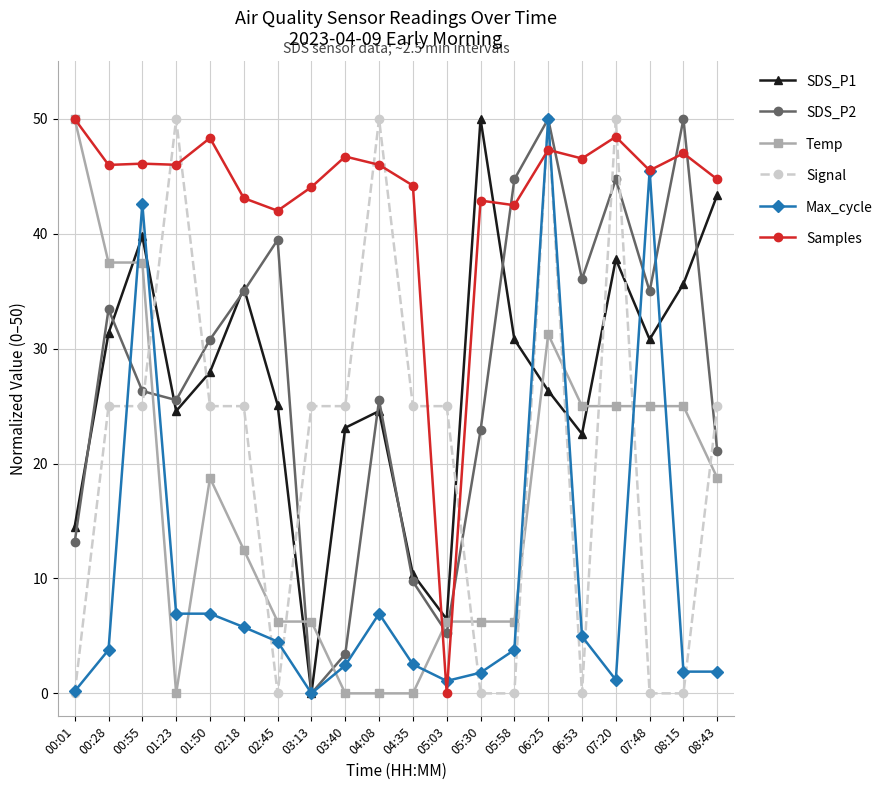

What is the label of the 7th point from the right?

05:58